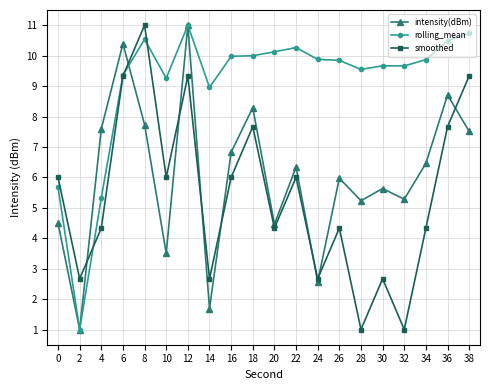

The value of smoothed at 38 is 6.0. True or false?

False